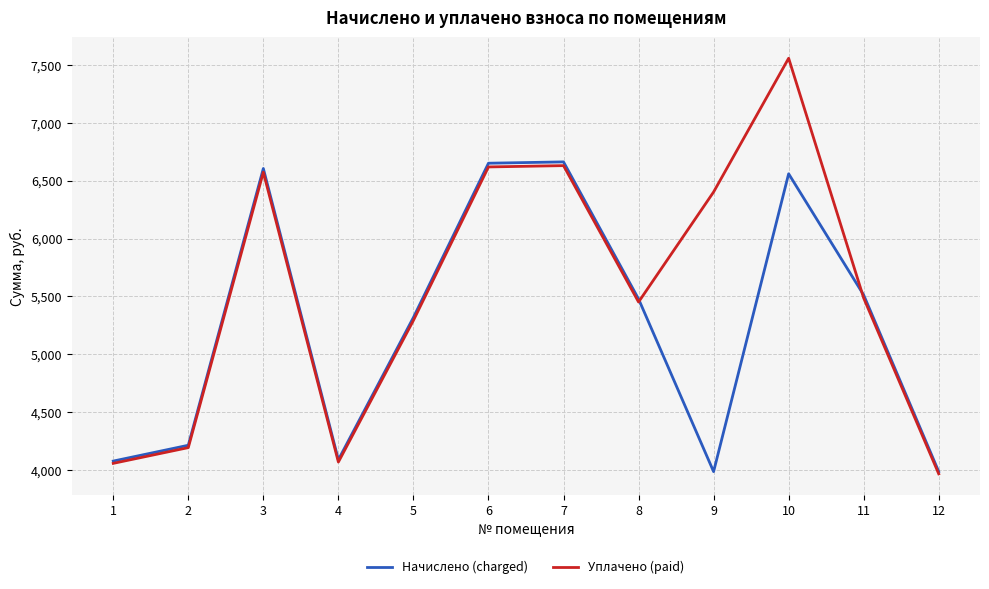

Which series has the largest range (max minus min)?

Уплачено (paid)